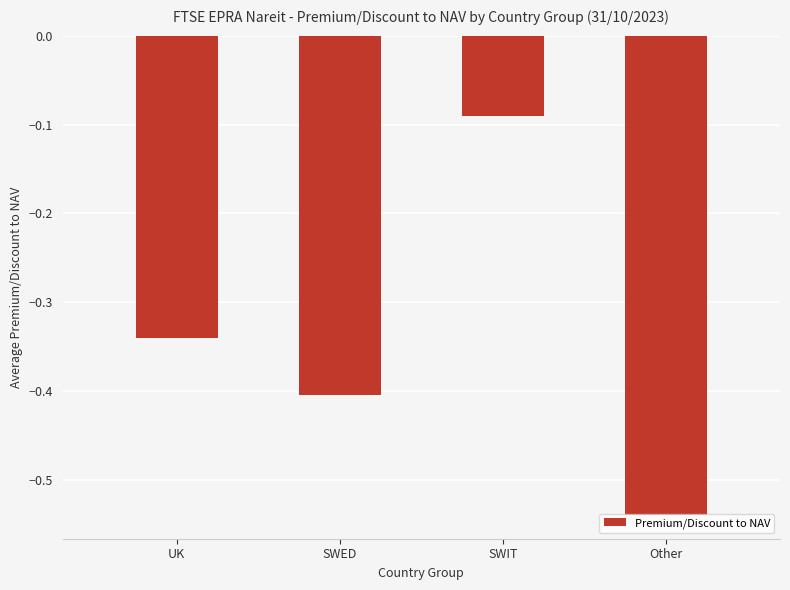

True or false: the data shows -0.6 at SWED.

False